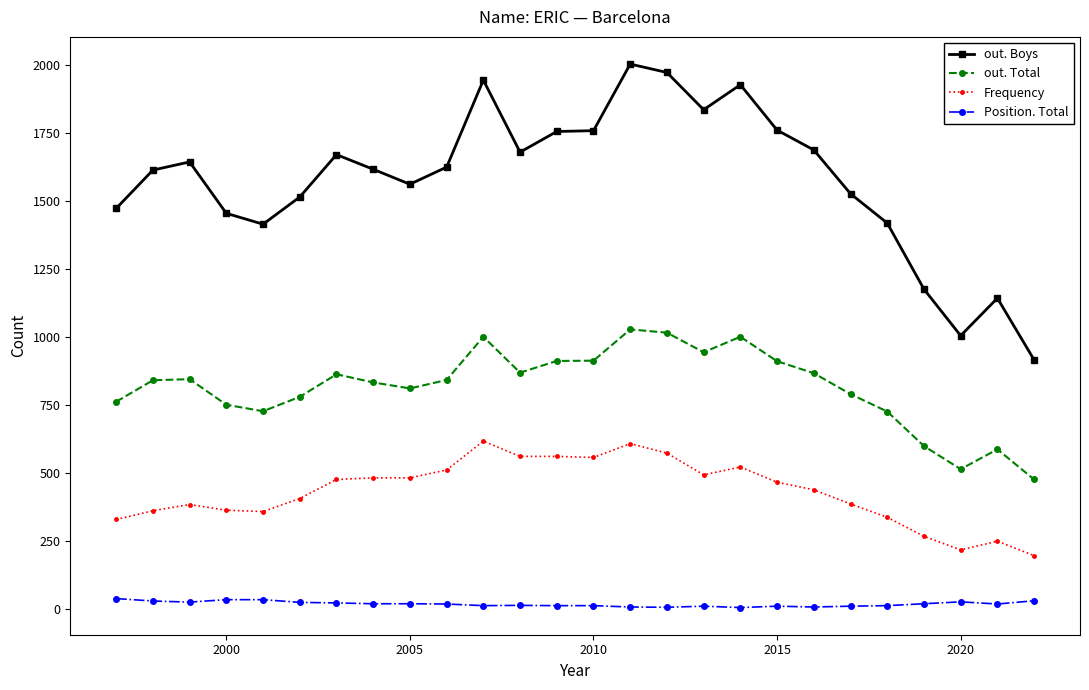

What is the greatest value displayed?

2004